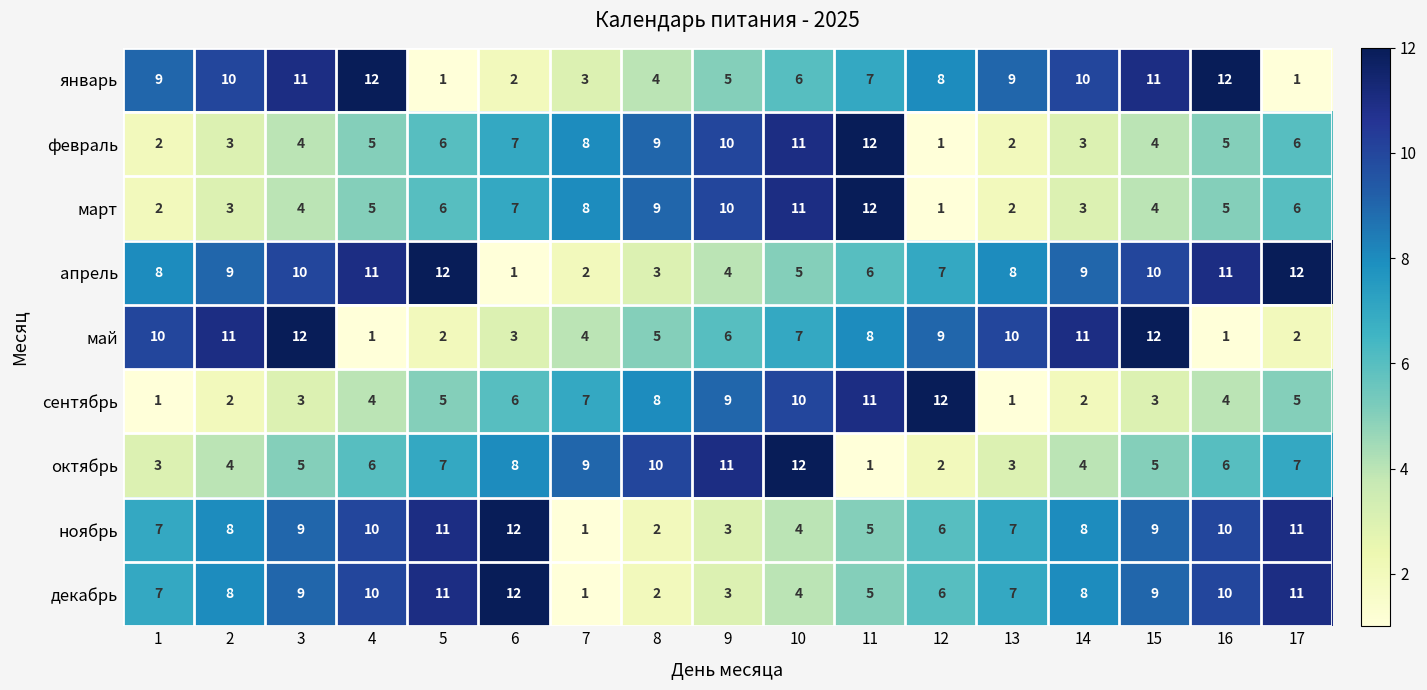

At which category is the sum across all series the highest?

10